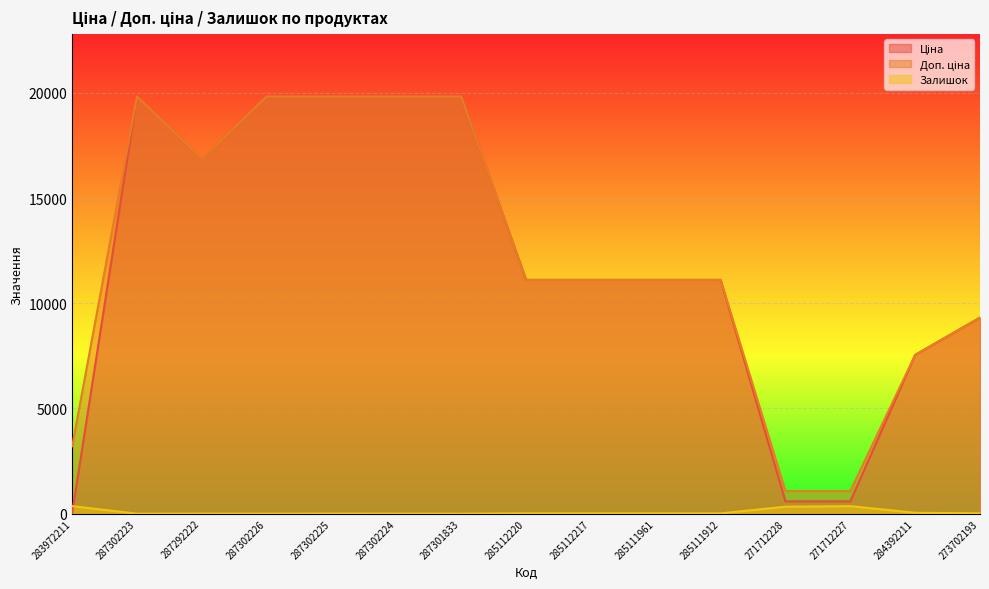

What is the sum of the Залишок values at 285112220 and 287302226?

18.0